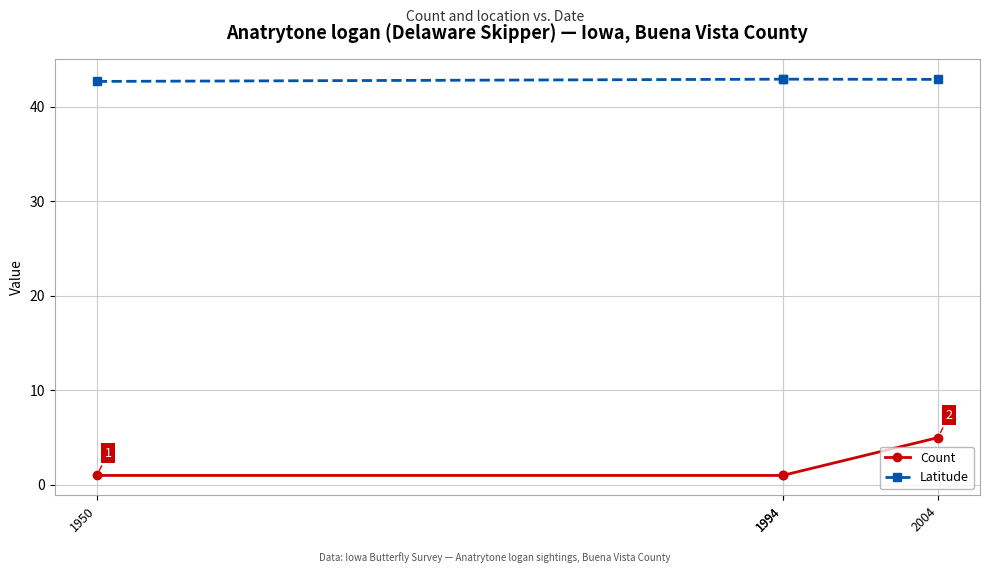

What is the greatest value displayed?

42.9